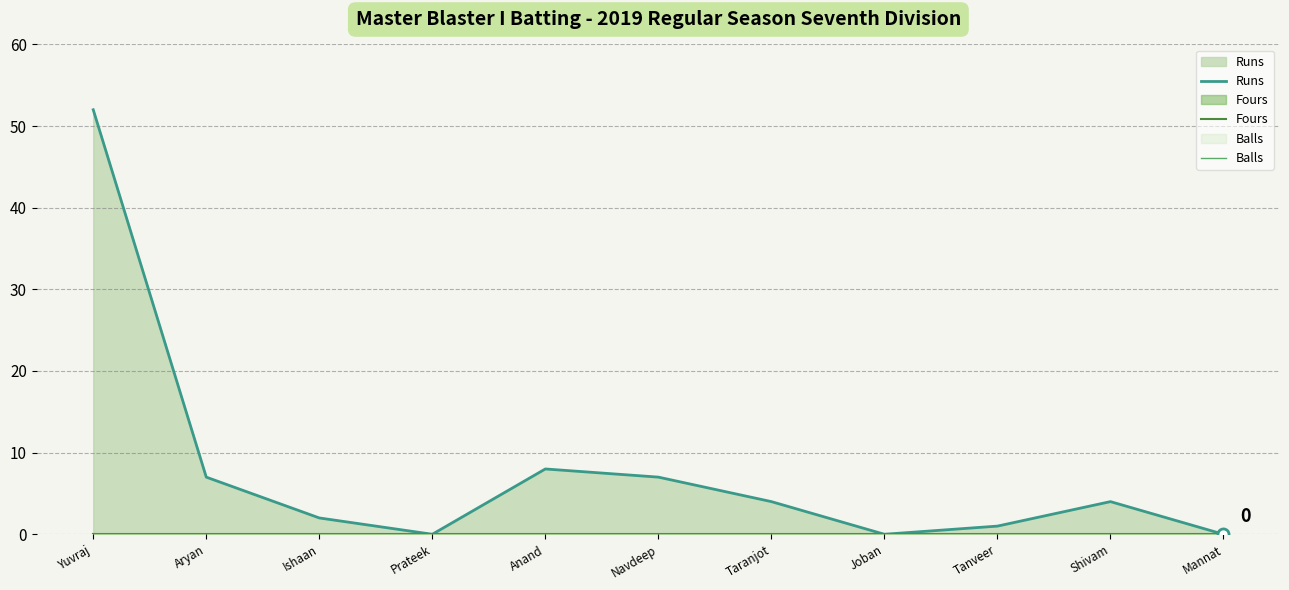

What position from the right is Prateek?

8